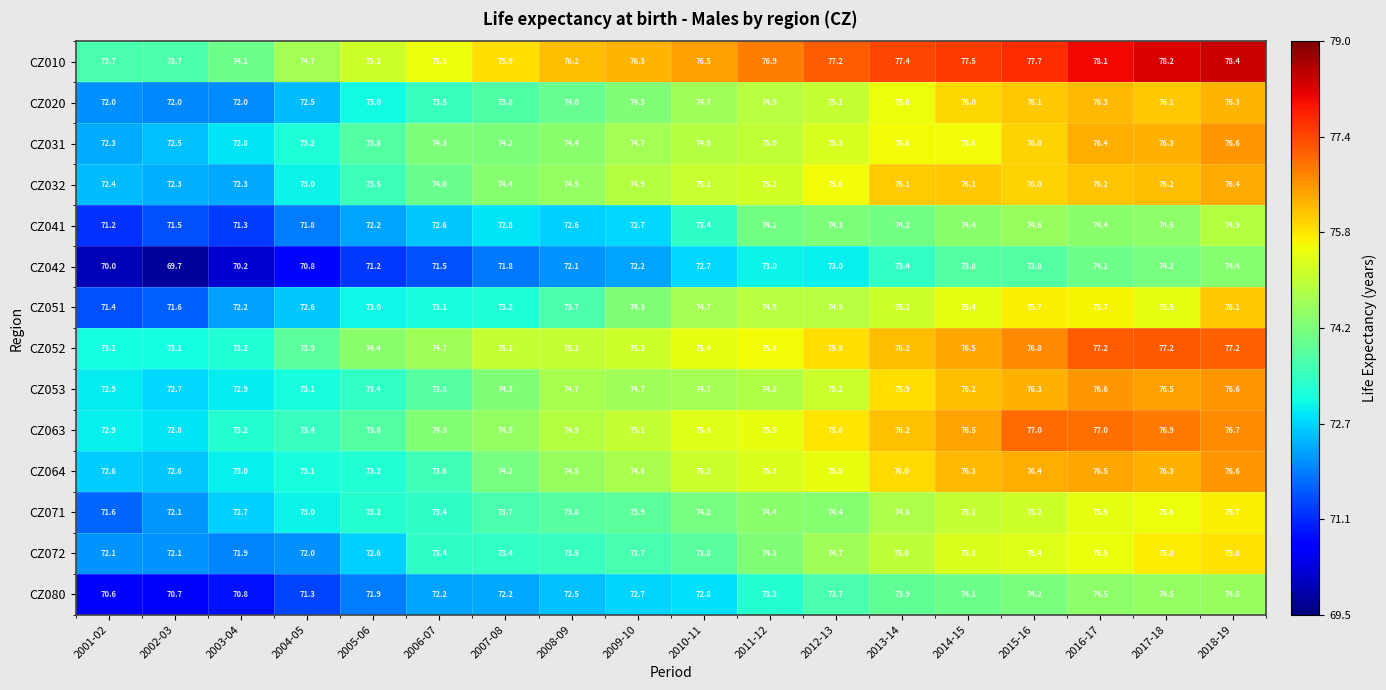

At which category is the sum across all series the highest?

2018-19